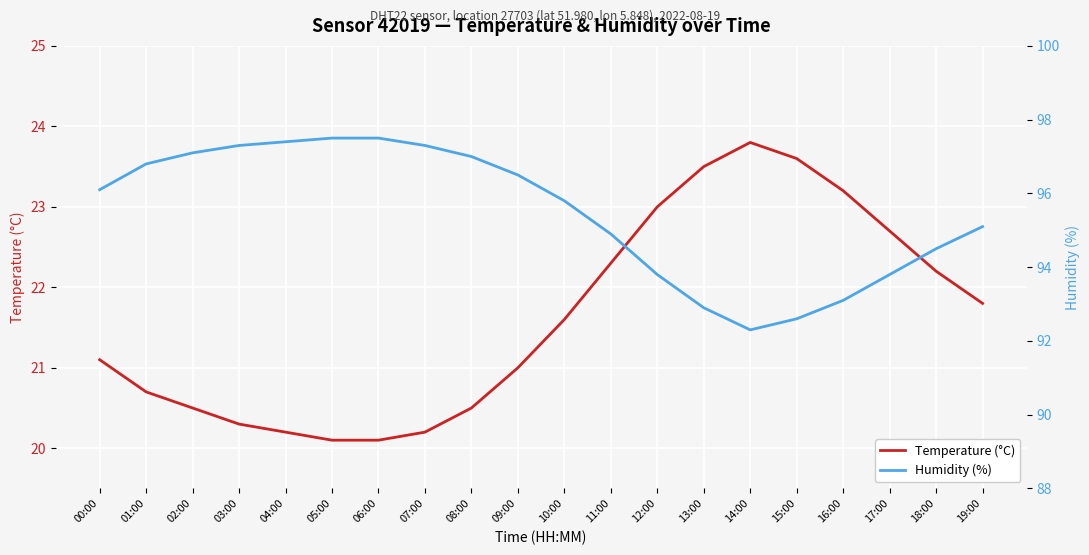

What is the difference between the Humidity (%) values at 18:00 and 13:00?

1.6